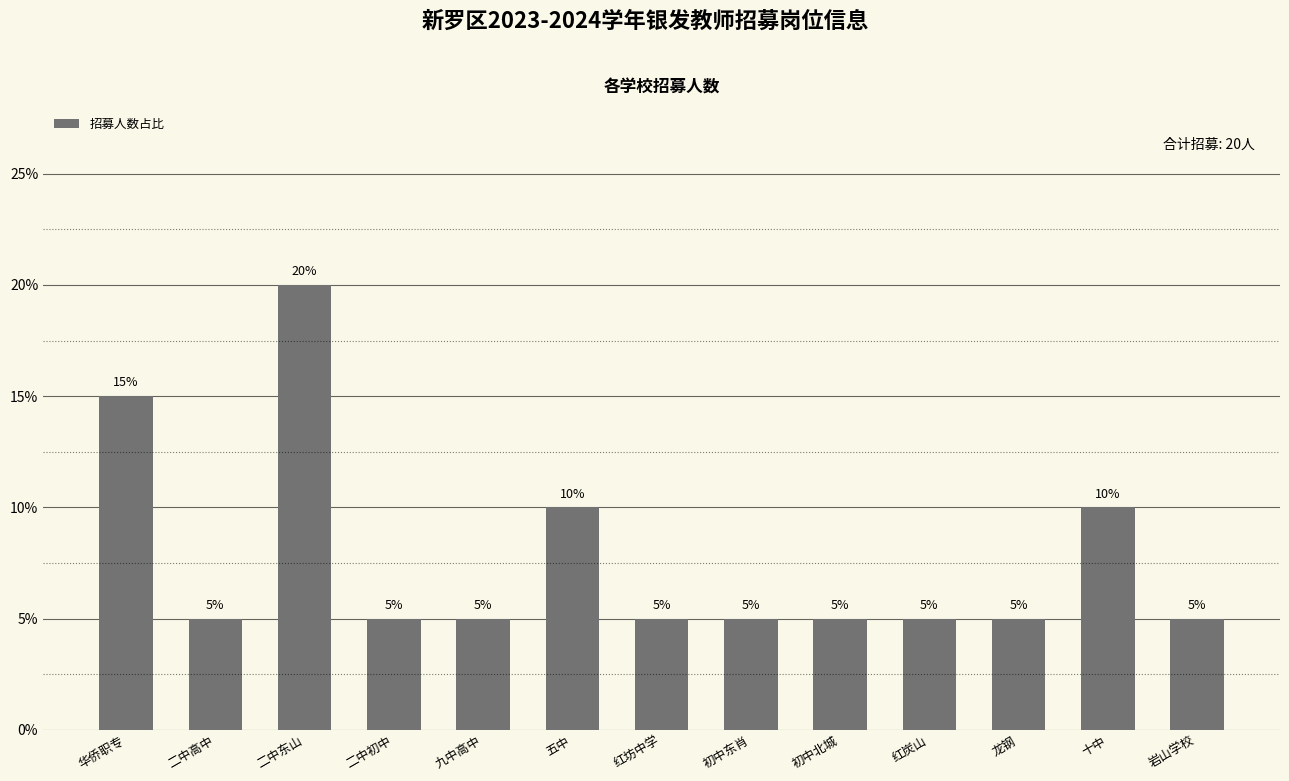

What is the greatest value displayed?

20